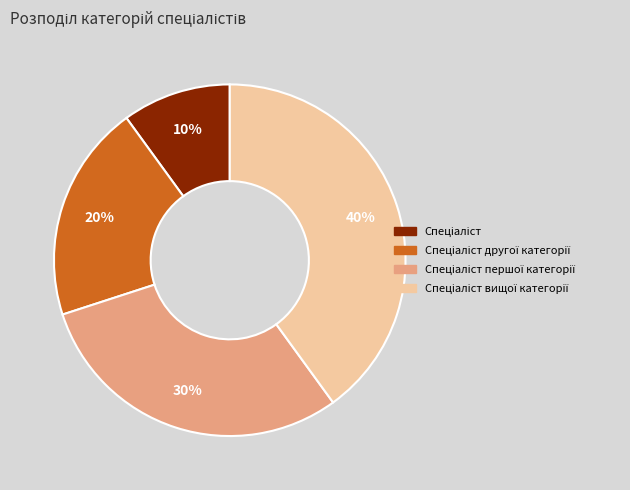

To the nearest percent, what is the average slice percentage?

25%